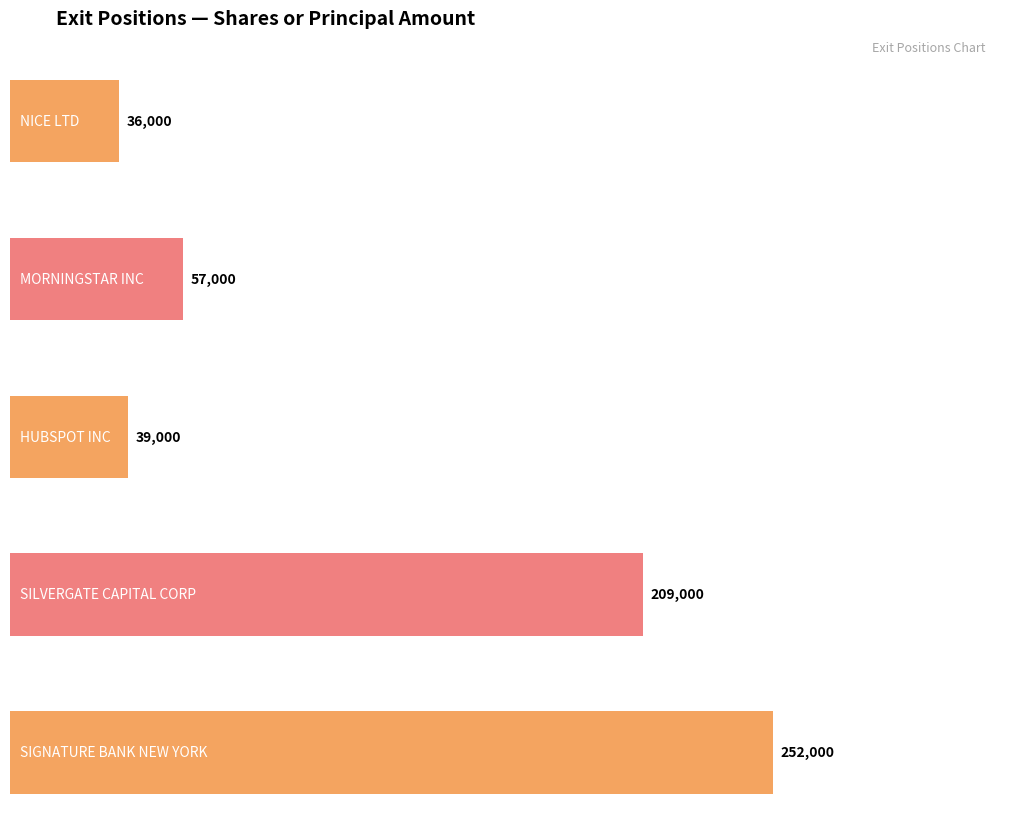

How many bars are there in total?

5